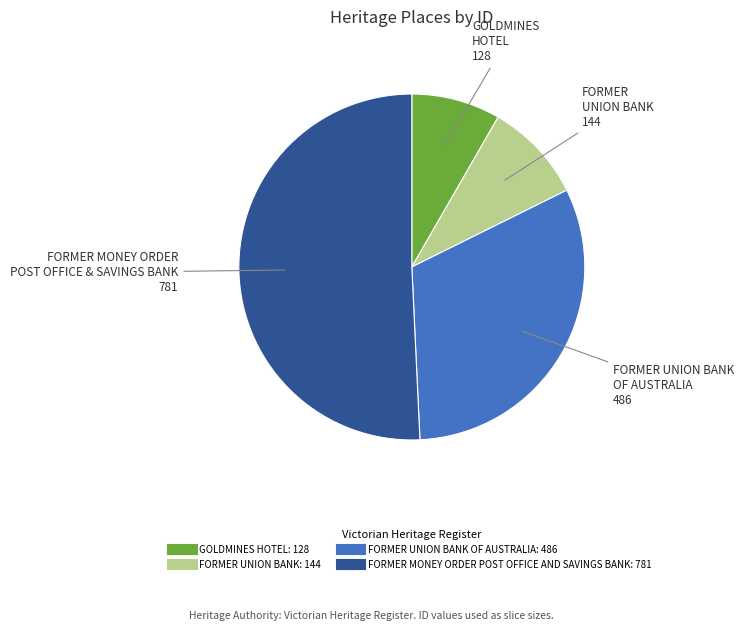

Count the number of slices in the pie.

4